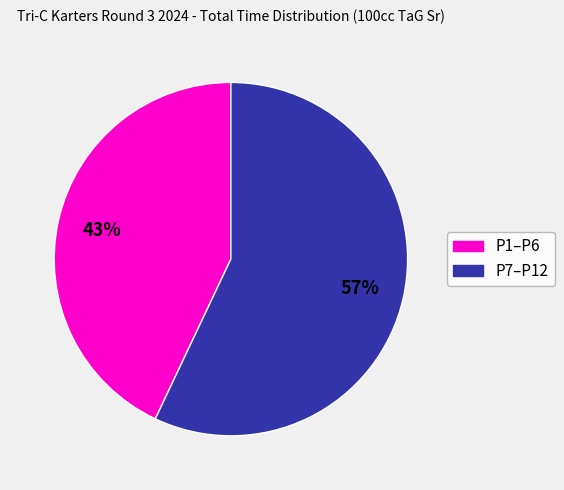

Count the number of slices in the pie.

2